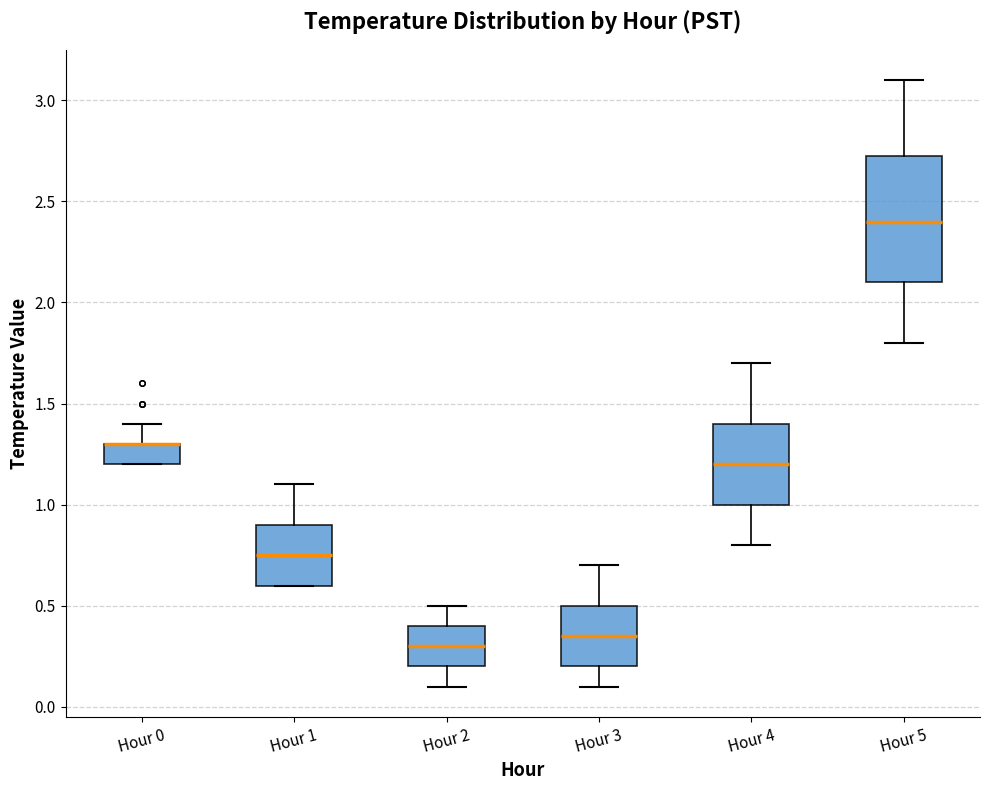

Reading left to right, transcribe this box plot: for each box, give where its median line is, the range the box spans, and where its two whiskers end, as read against the y-axis. The values are not printed on the chart, so give them approximately, as read against the axis.

Hour 0: median 1.30 (drawn on the box's upper edge), box 1.20 to 1.30, whiskers 1.20 to 1.40
Hour 1: median 0.75, box 0.60 to 0.90, whiskers 0.60 to 1.10
Hour 2: median 0.30, box 0.20 to 0.40, whiskers 0.10 to 0.50
Hour 3: median 0.35, box 0.20 to 0.50, whiskers 0.10 to 0.70
Hour 4: median 1.20, box 1.00 to 1.40, whiskers 0.80 to 1.70
Hour 5: median 2.40, box 2.10 to 2.75, whiskers 1.80 to 3.10